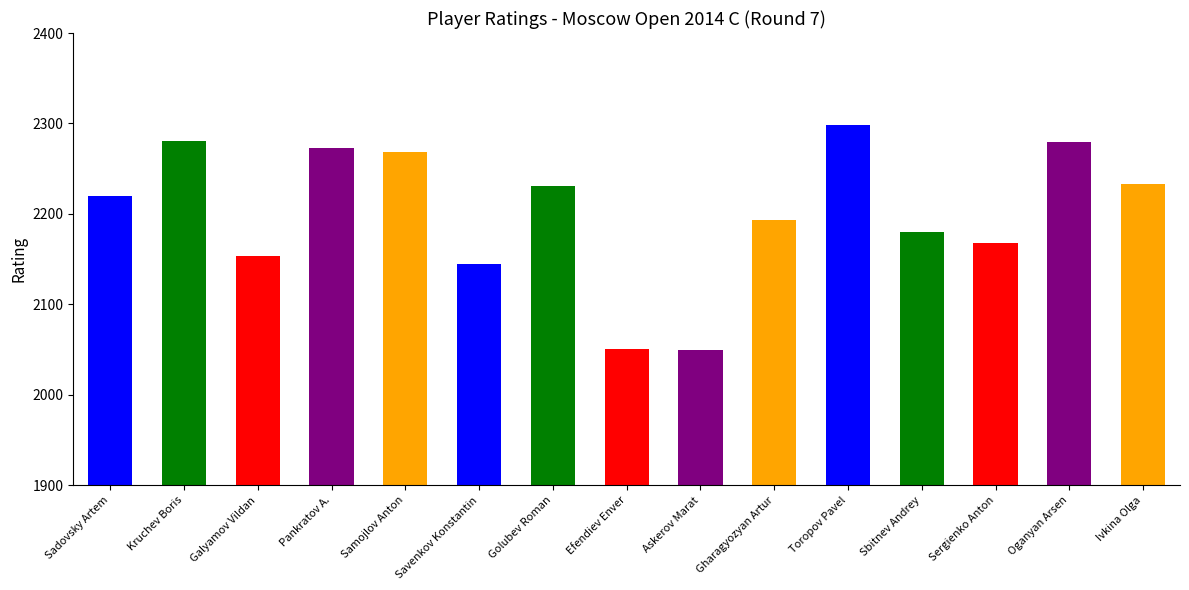

Which label corresponds to the largest value in the chart?

Toropov Pavel